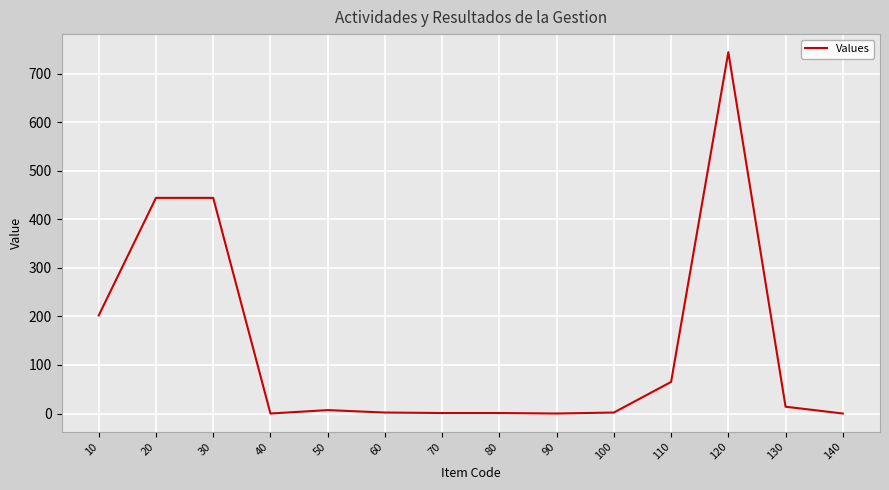

What is the sum of all values?

1926